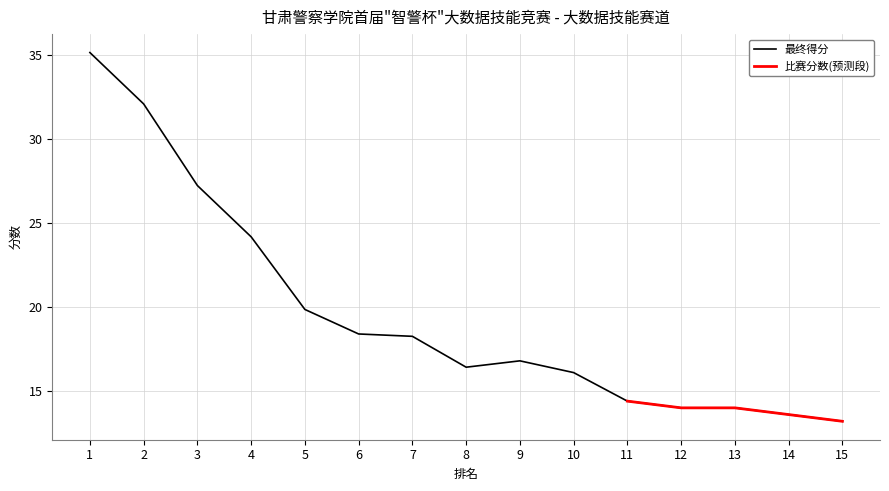

Does the chart have visible grid lines?

Yes